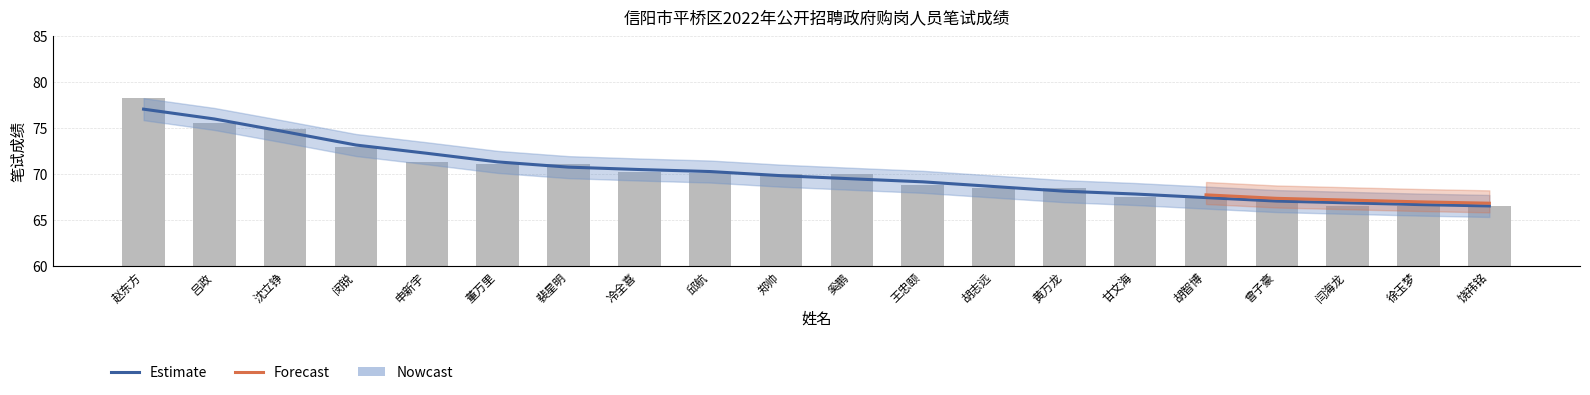

True or false: the data shows 75.5 at 吕政.

True